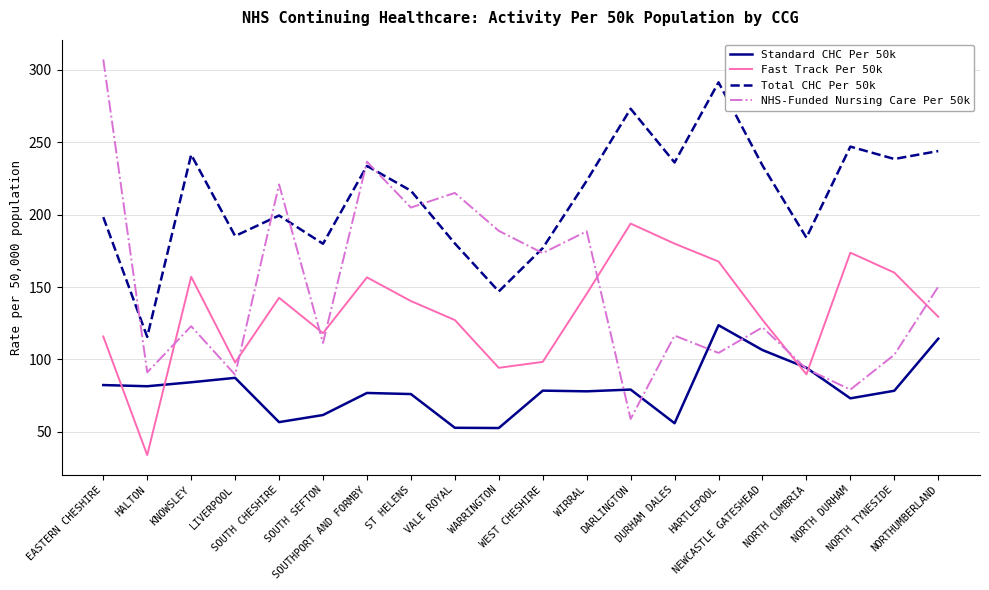

At how many categories does at least one series exceed 76?

20